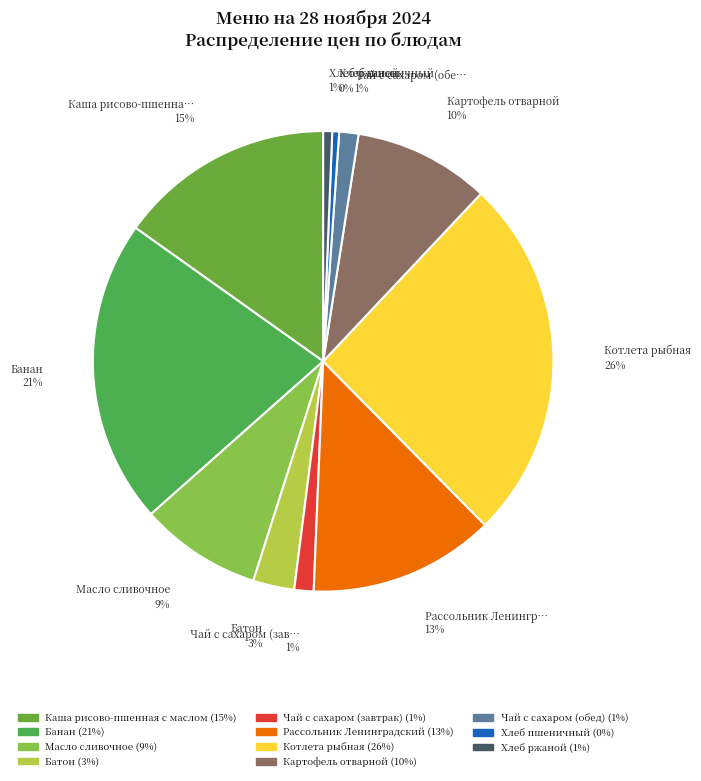

To the nearest percent, what portion does Каша рисово-пшенная с маслом represent?

15%